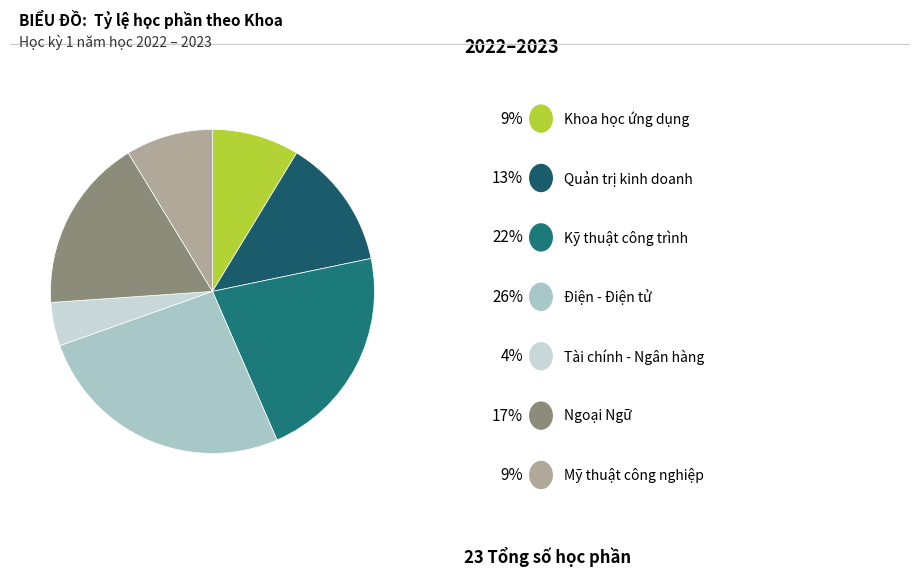

Is there a majority slice in this chart?

No